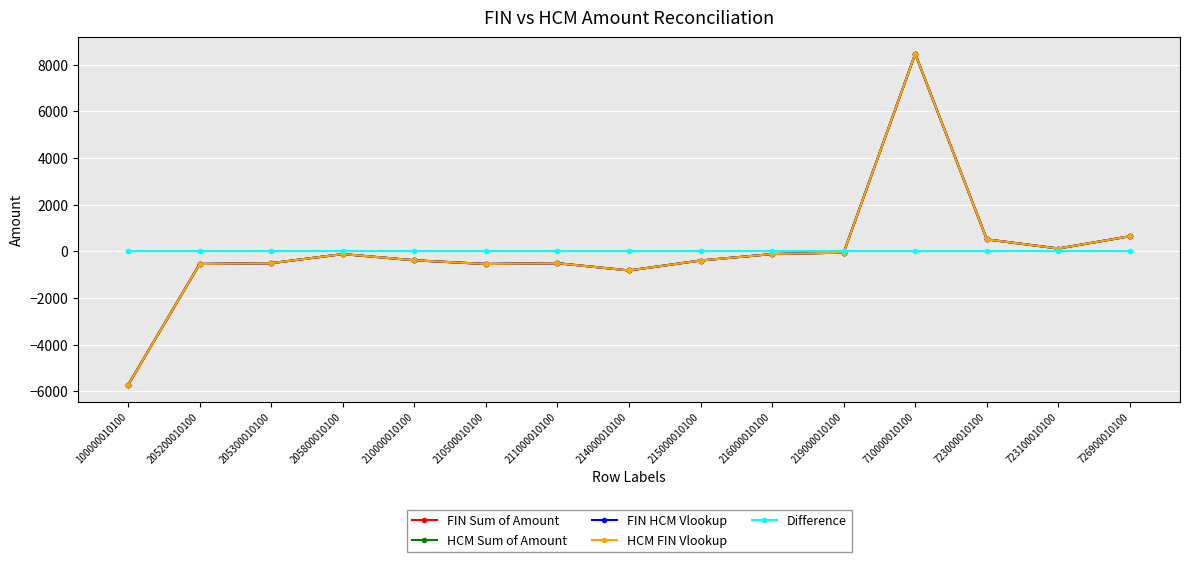

Is this an area chart (filled region under the line)?

No